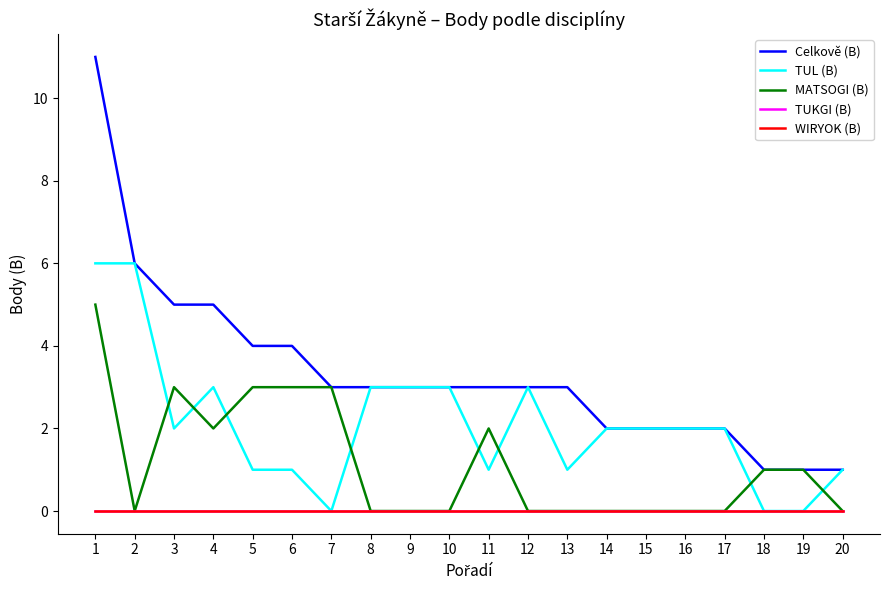

In MATSOGI (B), how many points are lower than both neighbors (excluding endpoints)?

2